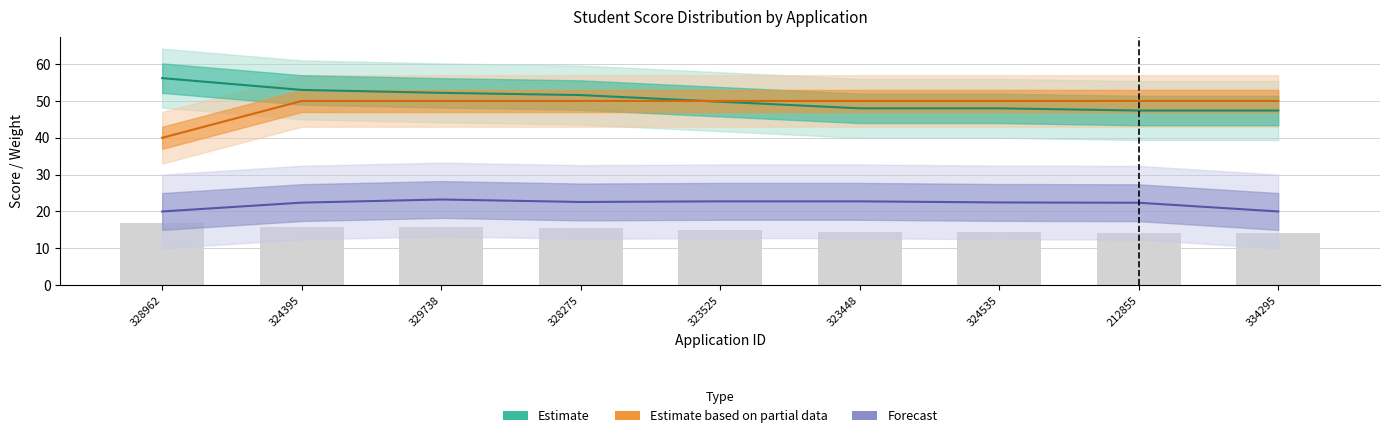

Which category has the lowest value across all series?

328962